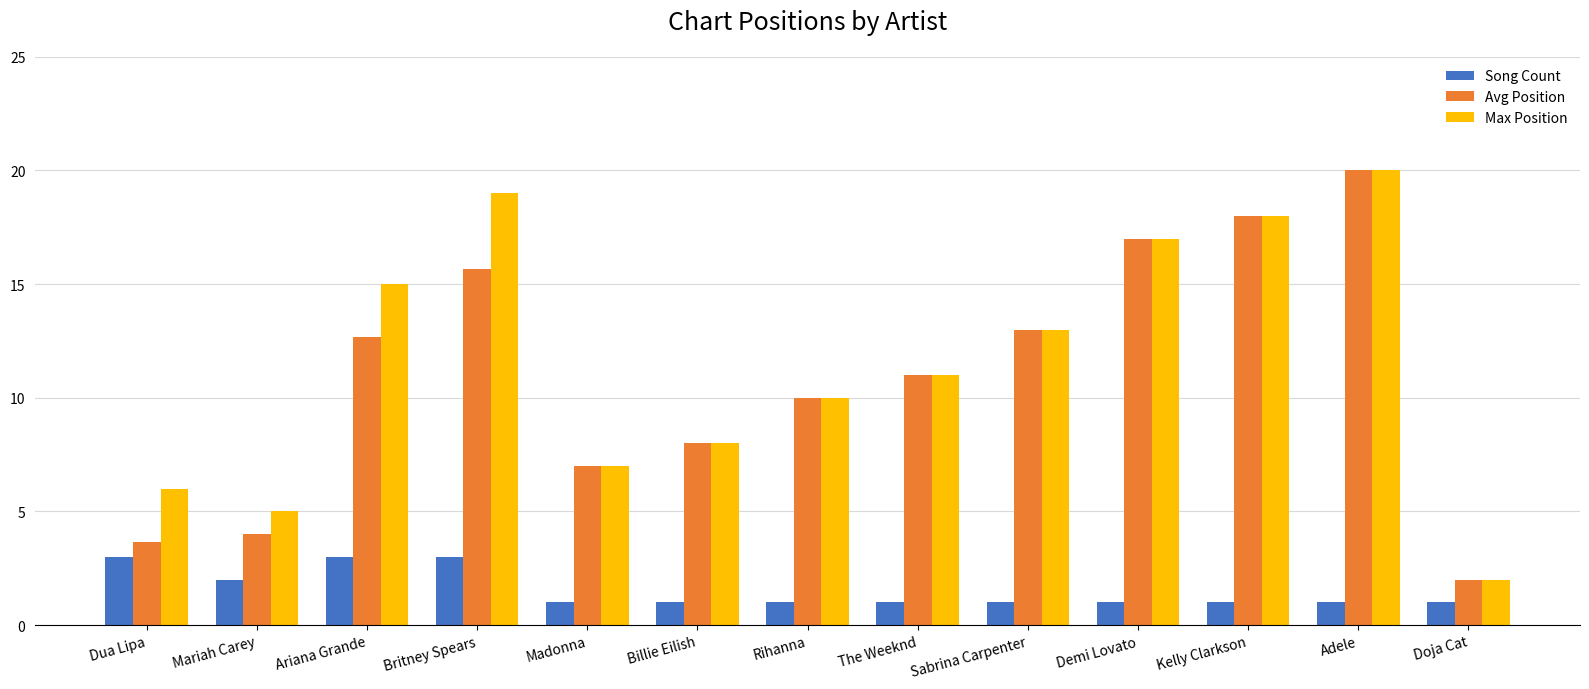

What are all the series names shown in the legend?

Song Count, Avg Position, Max Position